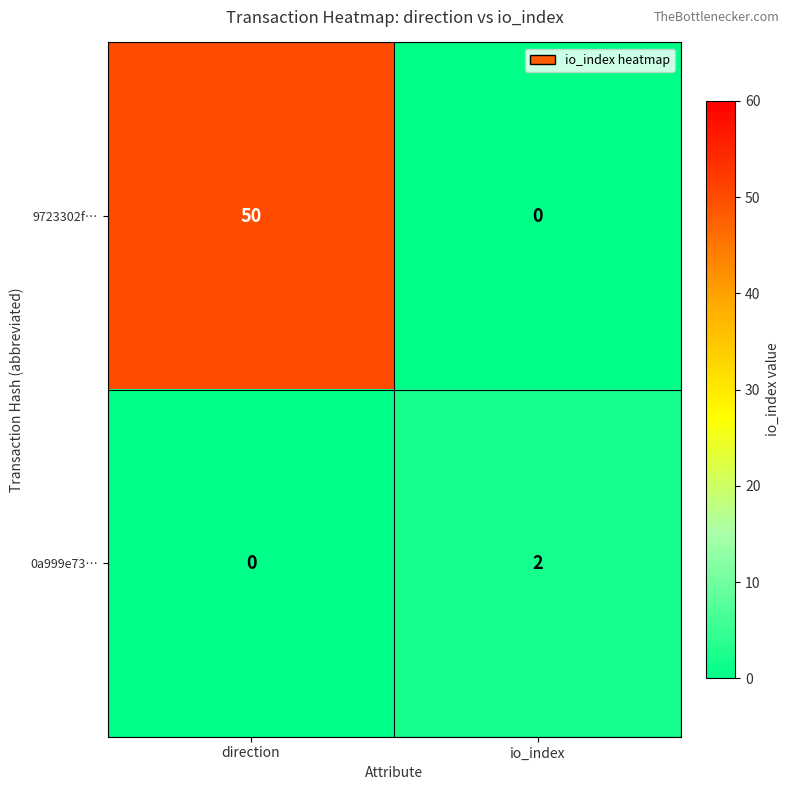

Rank the series at io_index from highest to lowest value.

0a999e73…, 9723302f…